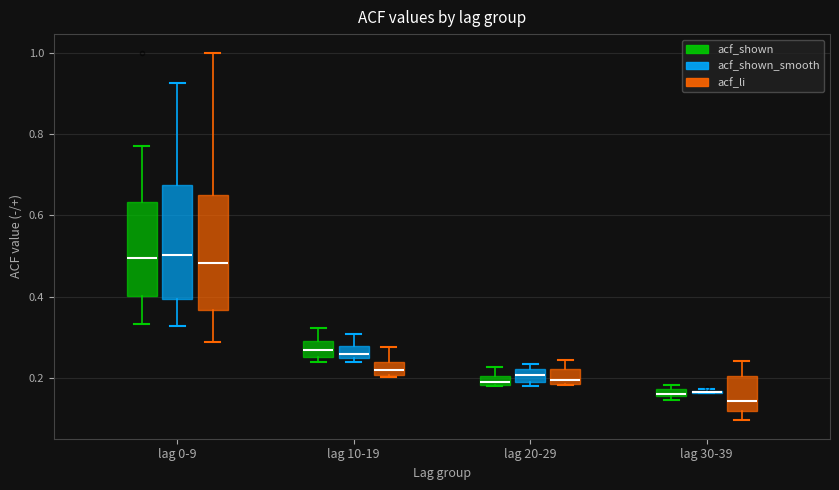

Where is the upper edge of the box for lag 30-39 (acf_shown) on the y-axis? The values are not printed on the chart, so give them approximately, as read against the axis.

0.18